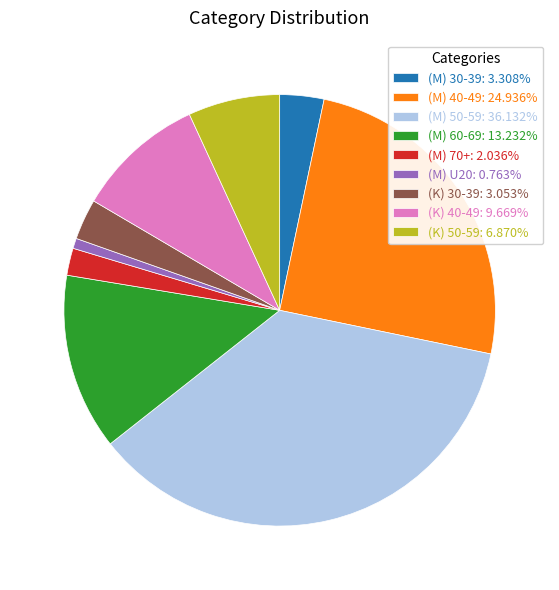

Does (M) 70+: 2.036% account for over 50% of the chart?

No